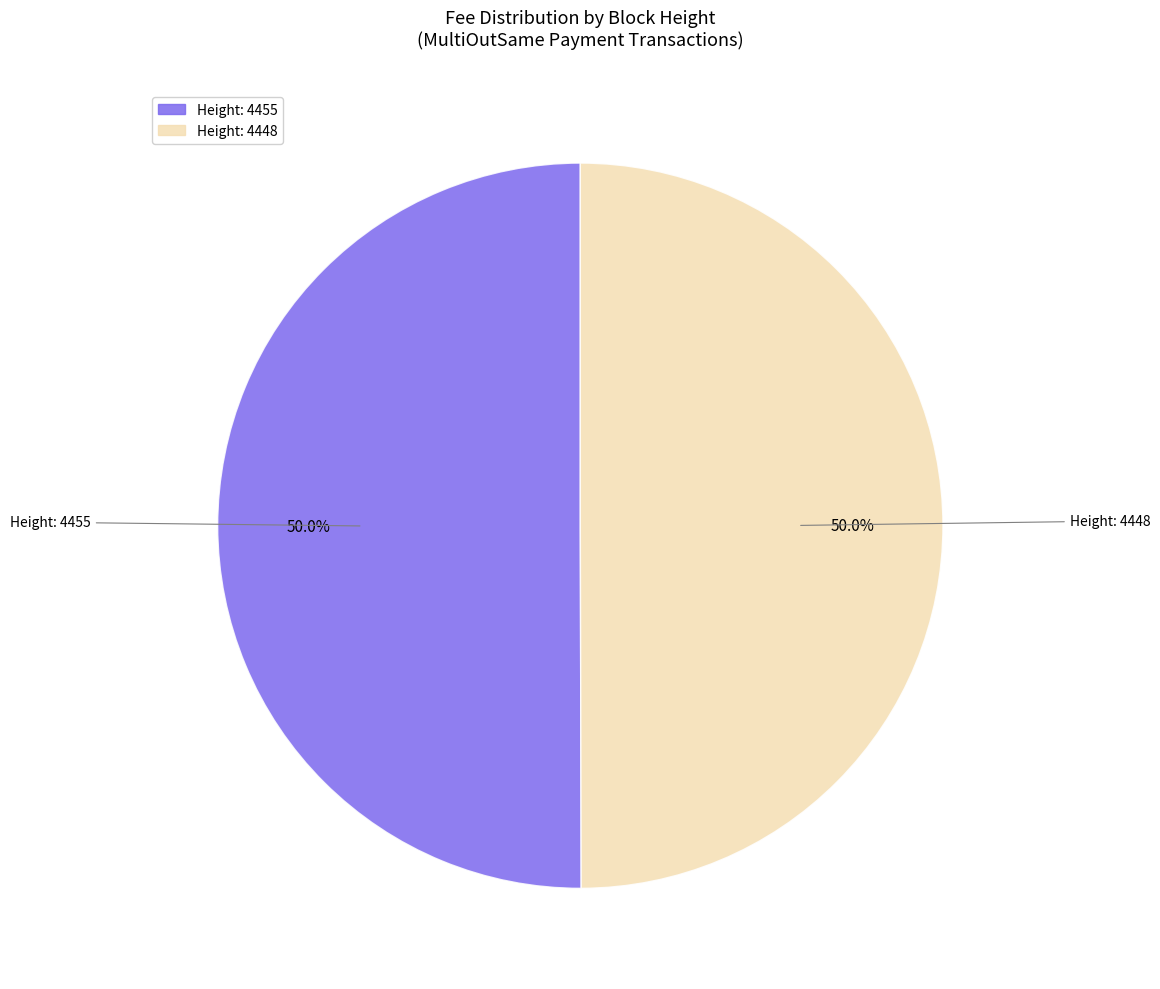

How many slices are in this pie chart?

2